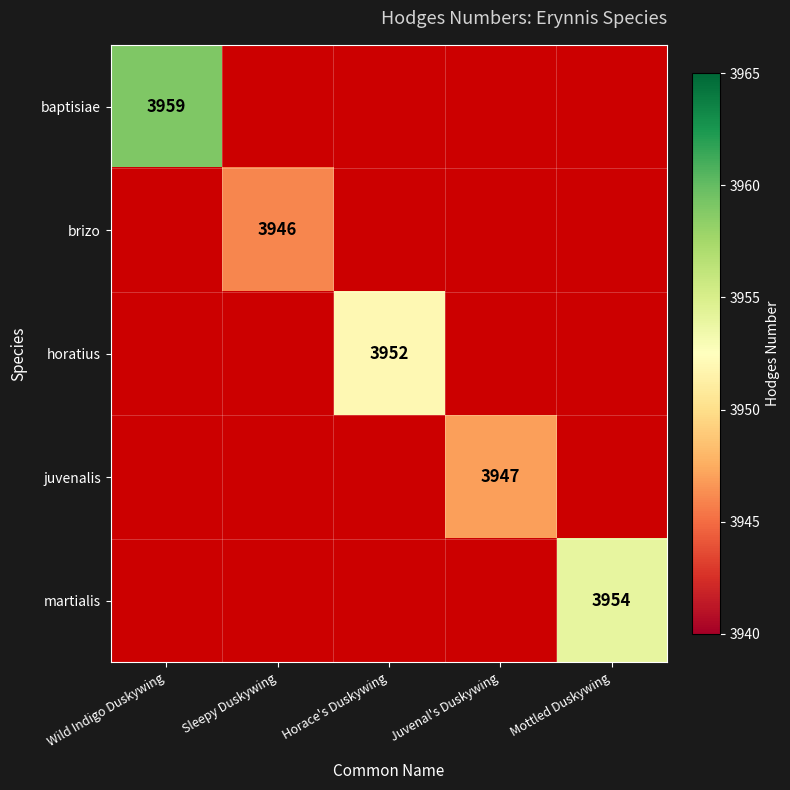

Which category has the lowest value across all series?

Sleepy Duskywing